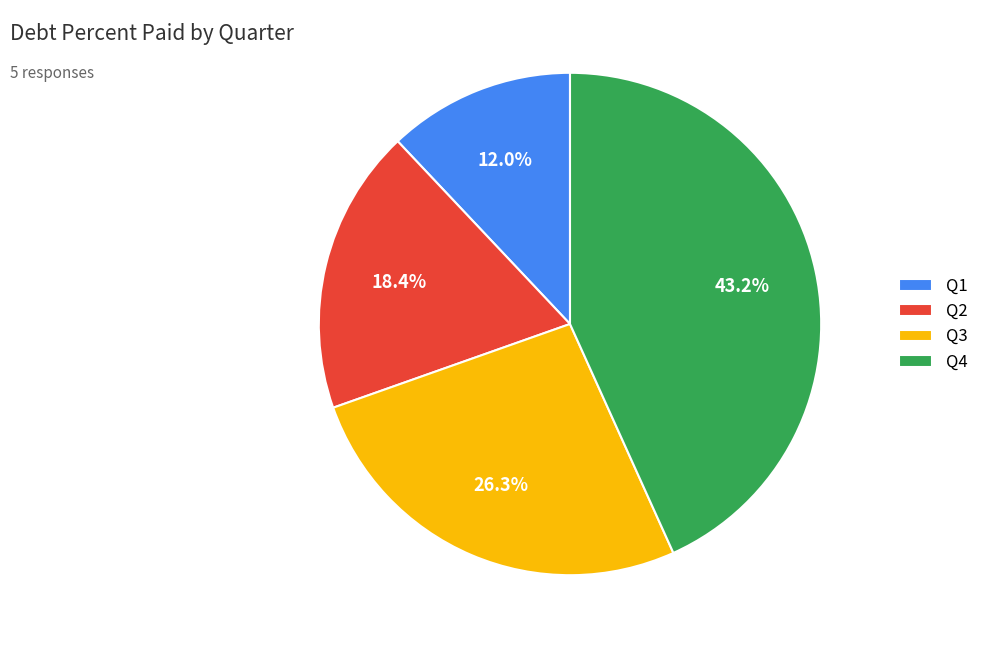

Is there any slice that represents more than half of the pie?

No